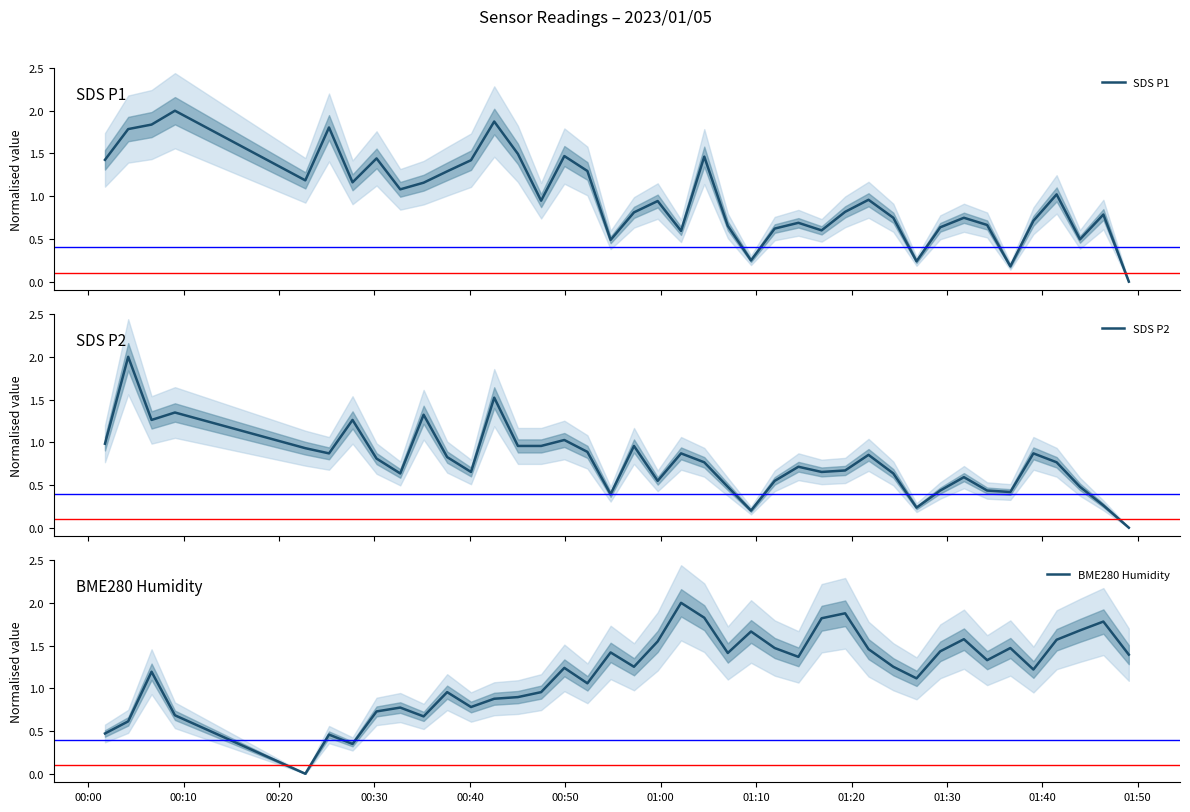

What is the maximum value for BME280 Humidity?

2.0